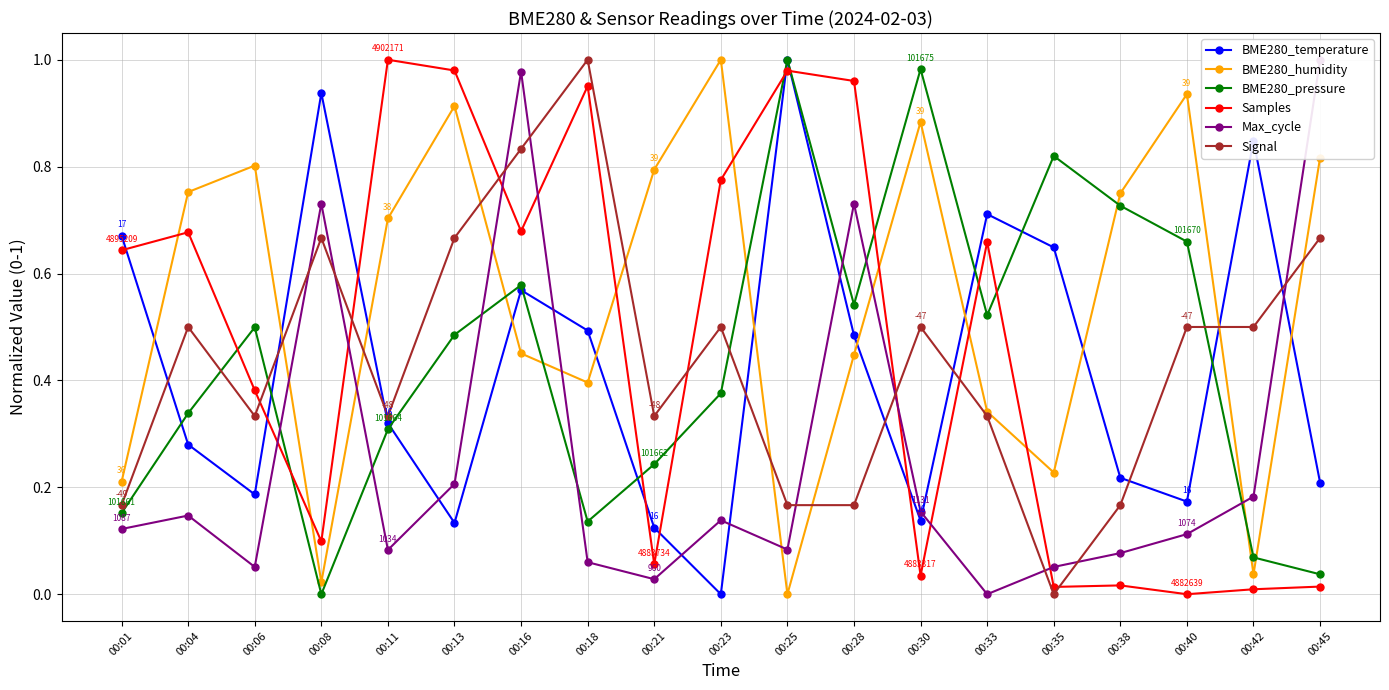

Reading left to right, extract all data points from this chart.

BME280_temperature: 00:01=0.7	00:04=0.3	00:06=0.2	00:08=0.9	00:11=0.3	00:13=0.1	00:16=0.6	00:18=0.5	00:21=0.1	00:23=0.0	00:25=1.0	00:28=0.5	00:30=0.1	00:33=0.7	00:35=0.6	00:38=0.2	00:40=0.2	00:42=0.8	00:45=0.2
BME280_humidity: 00:01=0.2	00:04=0.8	00:06=0.8	00:08=0.0	00:11=0.7	00:13=0.9	00:16=0.5	00:18=0.4	00:21=0.8	00:23=1.0	00:25=0.0	00:28=0.4	00:30=0.9	00:33=0.3	00:35=0.2	00:38=0.7	00:40=0.9	00:42=0.0	00:45=0.8
BME280_pressure: 00:01=0.2	00:04=0.3	00:06=0.5	00:08=0.0	00:11=0.3	00:13=0.5	00:16=0.6	00:18=0.1	00:21=0.2	00:23=0.4	00:25=1.0	00:28=0.5	00:30=1.0	00:33=0.5	00:35=0.8	00:38=0.7	00:40=0.7	00:42=0.1	00:45=0.0
Samples: 00:01=0.6	00:04=0.7	00:06=0.4	00:08=0.1	00:11=1.0	00:13=1.0	00:16=0.7	00:18=1.0	00:21=0.1	00:23=0.8	00:25=1.0	00:28=1.0	00:30=0.0	00:33=0.7	00:35=0.0	00:38=0.0	00:40=0.0	00:42=0.0	00:45=0.0
Max_cycle: 00:01=0.1	00:04=0.1	00:06=0.1	00:08=0.7	00:11=0.1	00:13=0.2	00:16=1.0	00:18=0.1	00:21=0.0	00:23=0.1	00:25=0.1	00:28=0.7	00:30=0.2	00:33=0.0	00:35=0.1	00:38=0.1	00:40=0.1	00:42=0.2	00:45=1.0
Signal: 00:01=0.2	00:04=0.5	00:06=0.3	00:08=0.7	00:11=0.3	00:13=0.7	00:16=0.8	00:18=1.0	00:21=0.3	00:23=0.5	00:25=0.2	00:28=0.2	00:30=0.5	00:33=0.3	00:35=0.0	00:38=0.2	00:40=0.5	00:42=0.5	00:45=0.7